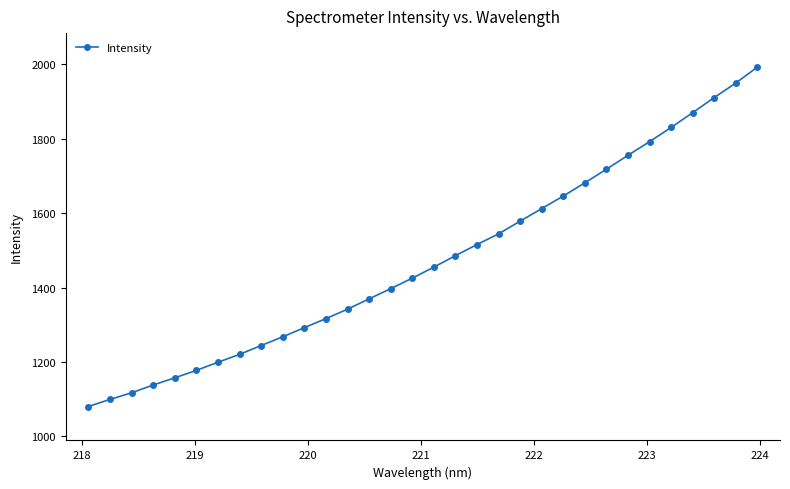

What is the value of the 18th point from the left?

1485.9